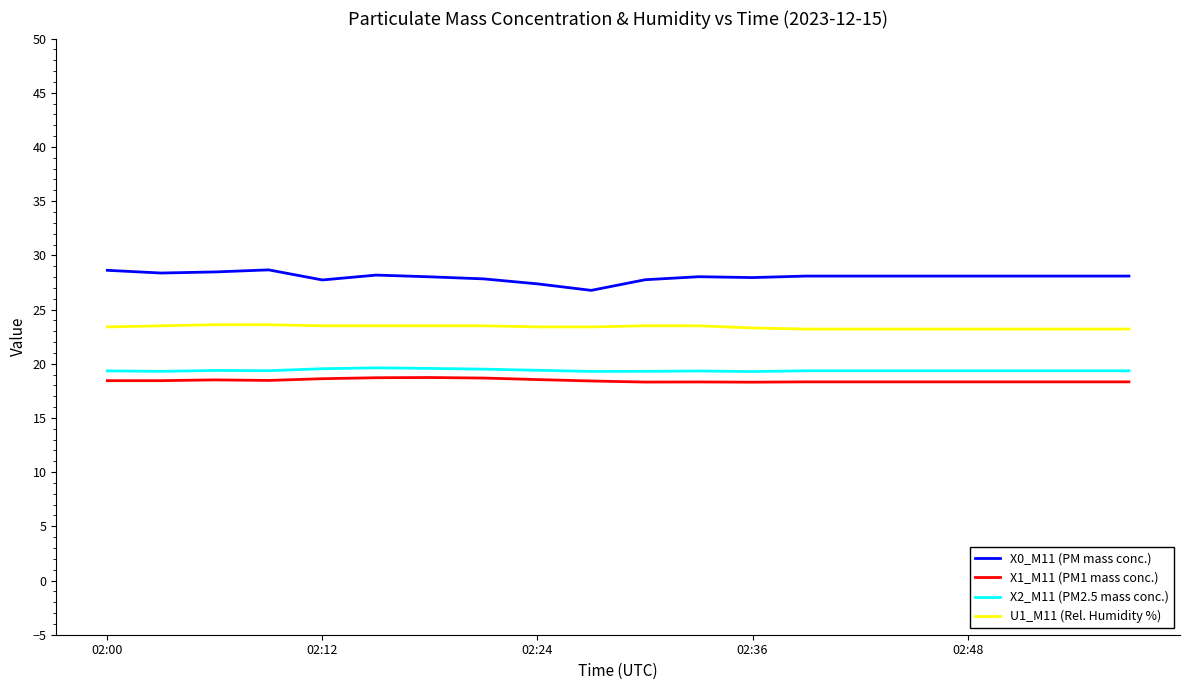

Which series has the widest spread of values?

X0_M11 (PM mass conc.)